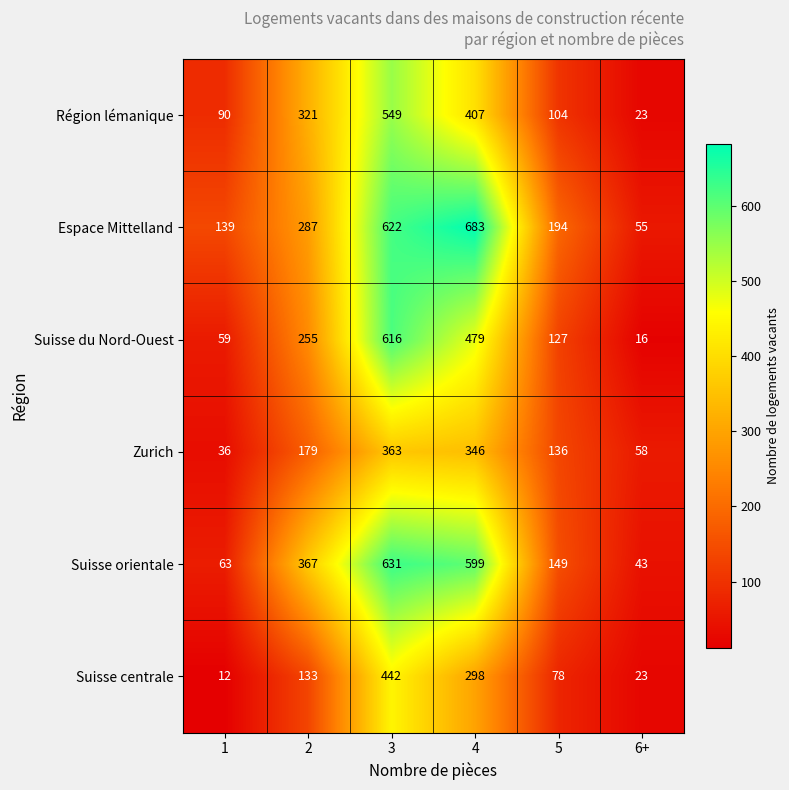

What is the greatest value displayed?

683